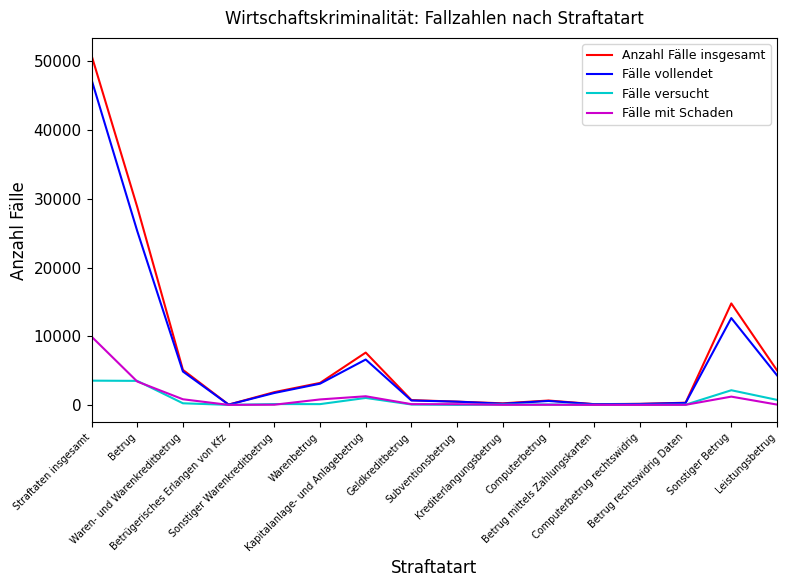

True or false: Fälle versucht and Fälle mit Schaden intersect in this chart.

True